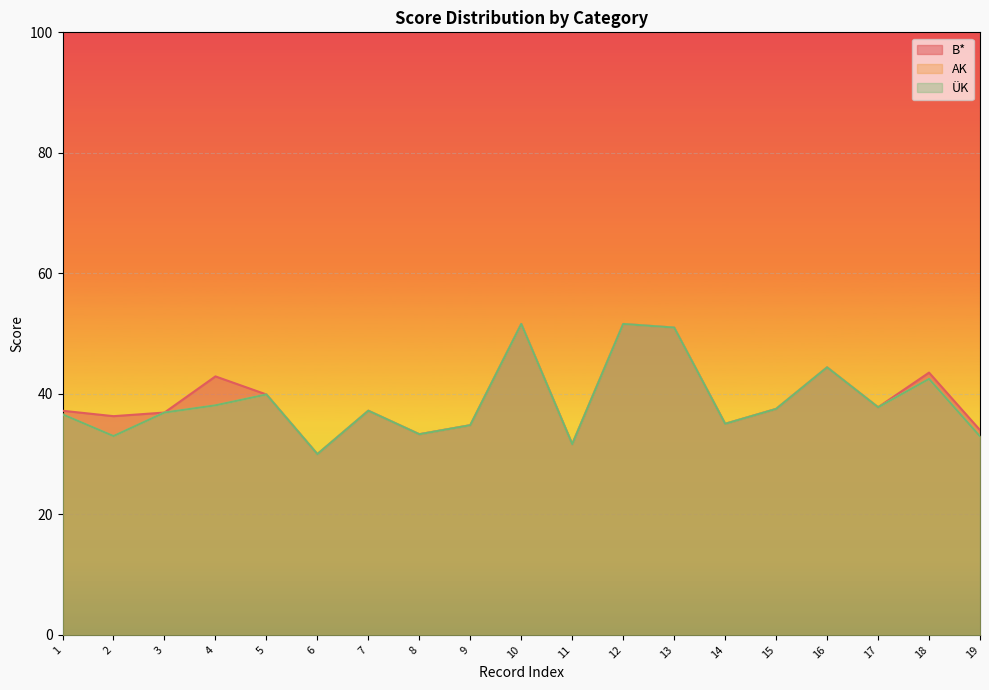

List the series in order of their peak value, highest first.

B*, AK, ÜK